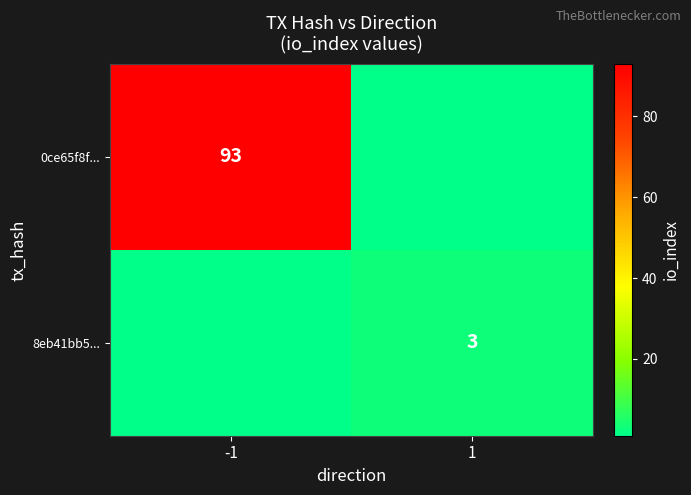

True or false: 0ce65f8f... has a value of 132 at -1.

False